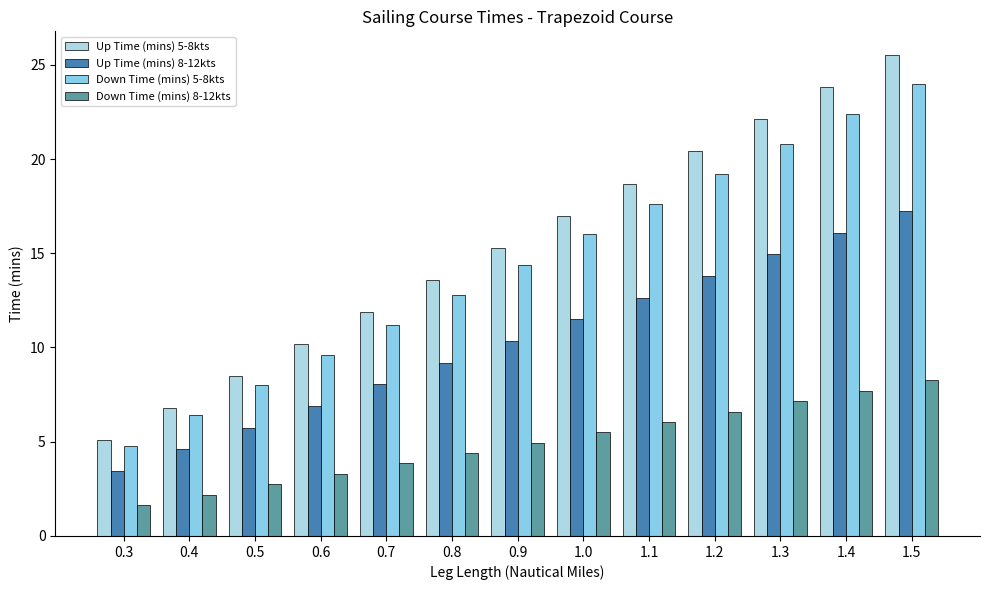

Read the Up Time (mins) 8-12kts value at 1.3.

15.0